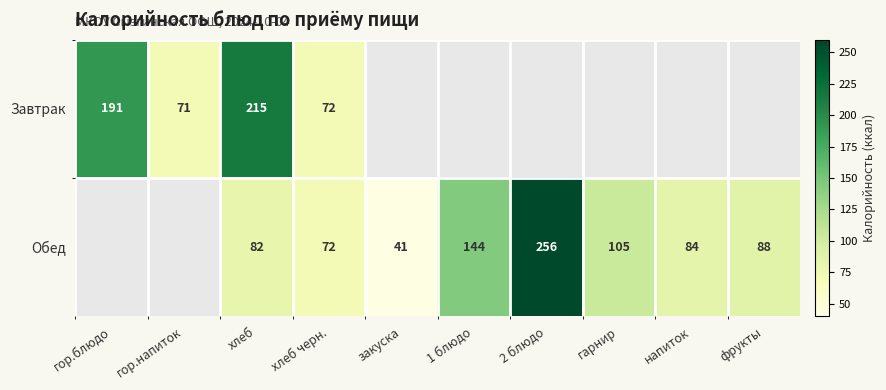

True or false: Обед has a value of 256 at 2 блюдо.

True